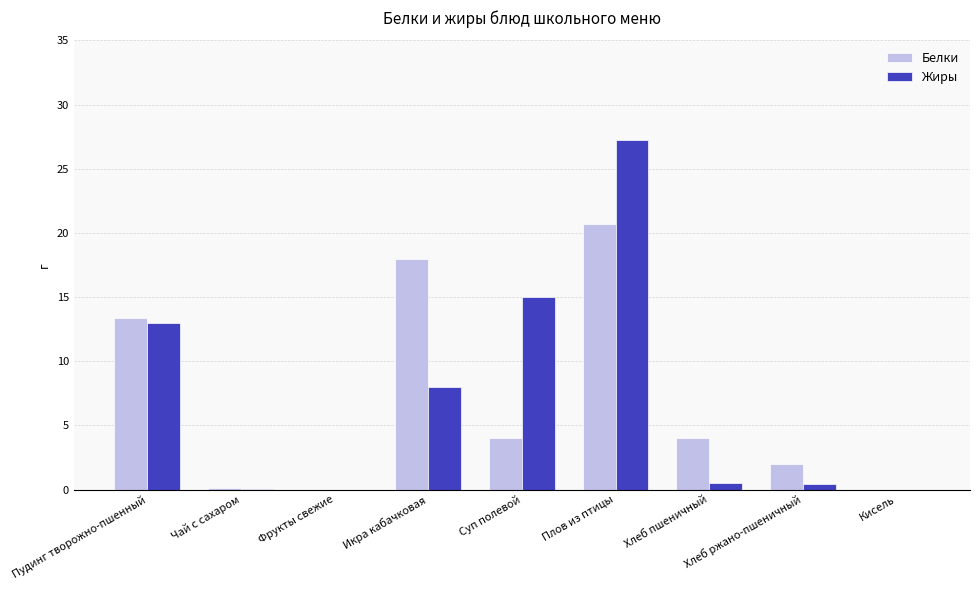

The value of Жиры at Хлеб ржано-пшеничный is 0.4. True or false?

True